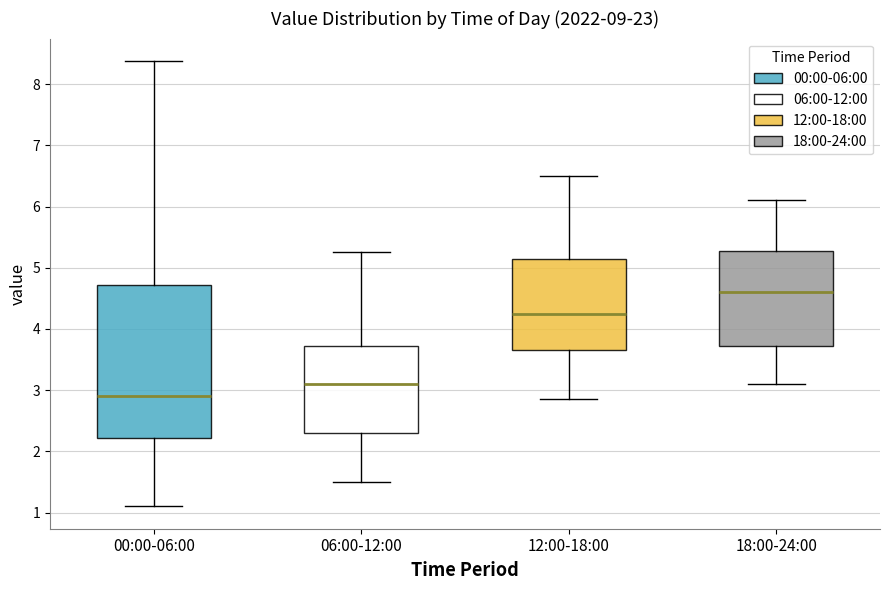

Reading left to right, transcribe this box plot: for each box, give where its median line is, the range the box spans, and where its two whiskers end, as read against the y-axis. The values are not printed on the chart, so give them approximately, as read against the axis.

00:00-06:00: median 2.9, box 2.2 to 4.7, whiskers 1.1 to 8.4
06:00-12:00: median 3.1, box 2.3 to 3.7, whiskers 1.5 to 5.3
12:00-18:00: median 4.3, box 3.7 to 5.2, whiskers 2.9 to 6.5
18:00-24:00: median 4.6, box 3.7 to 5.3, whiskers 3.1 to 6.1